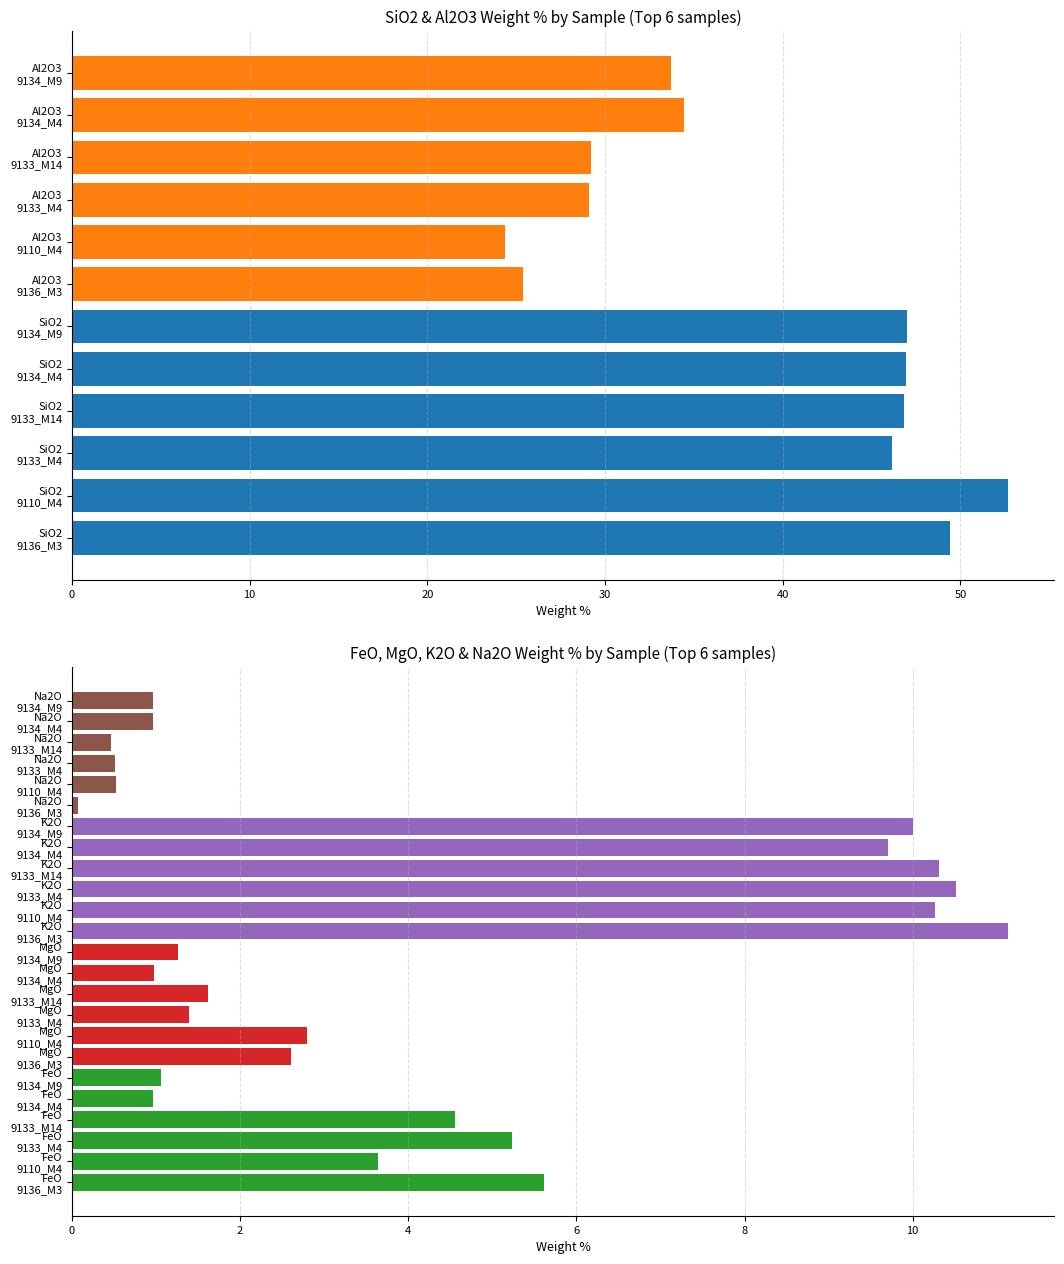

How many groups of bars are there?

6